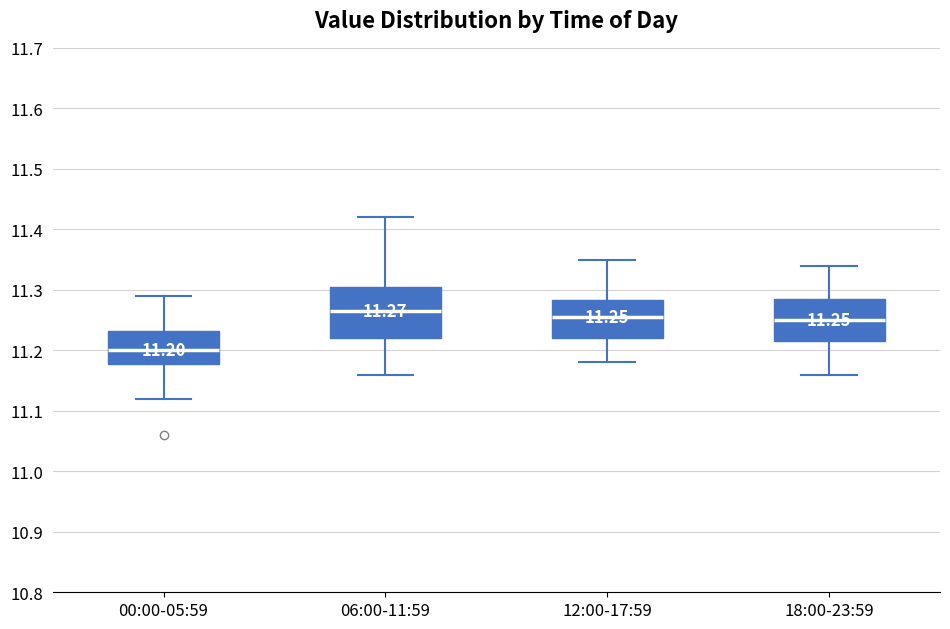

Which box has the highest median line?

06:00-11:59